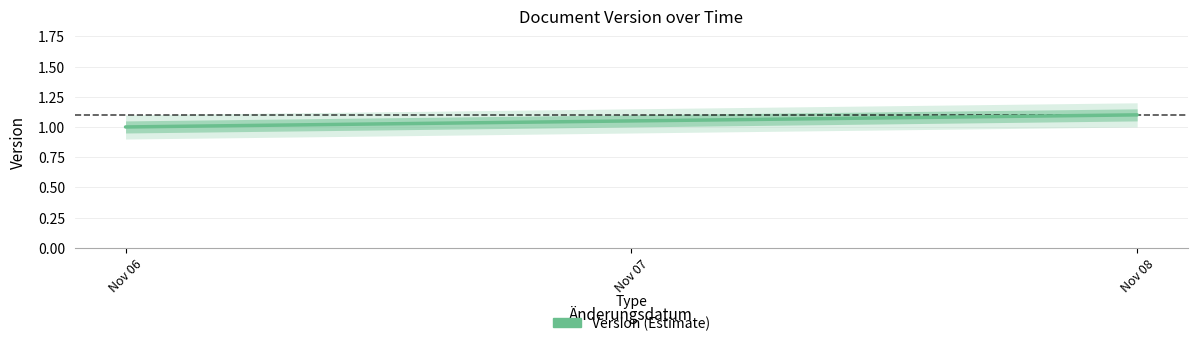

Count the number of data series in this chart.

1